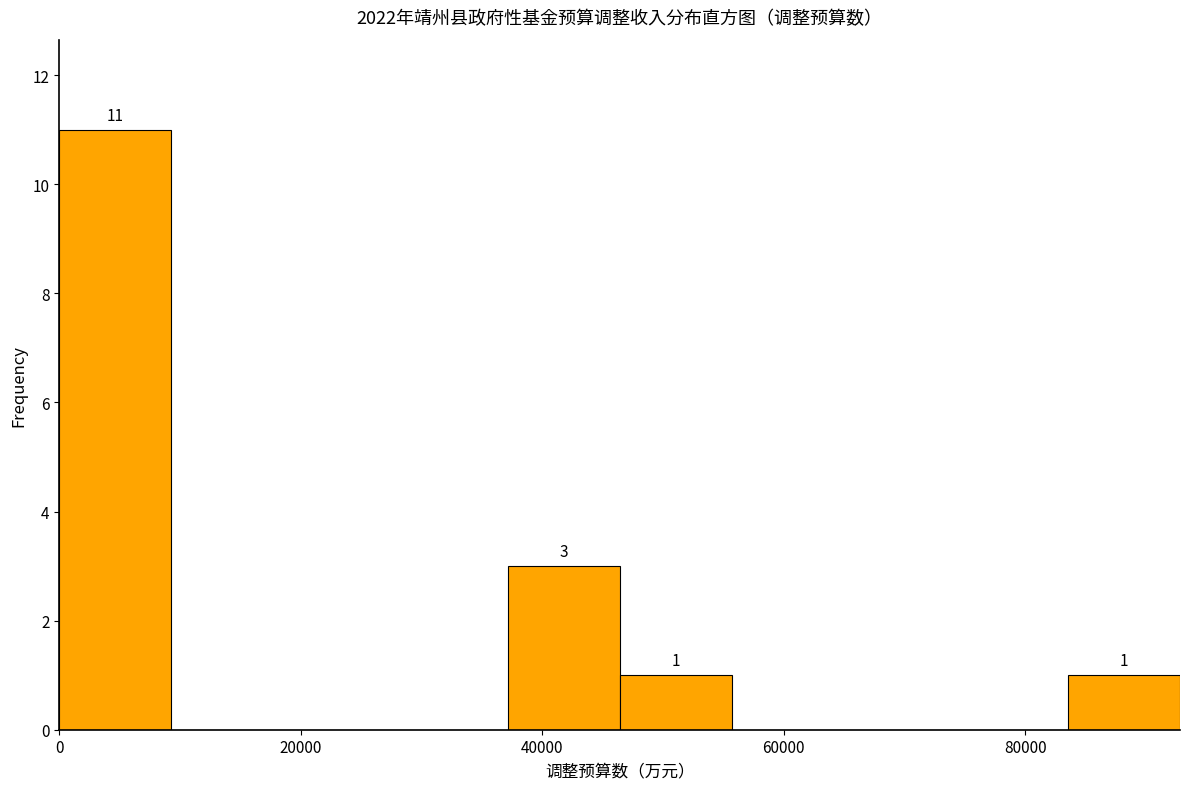

Over which range of the x-axis is the bar tallest?

0 to 10000